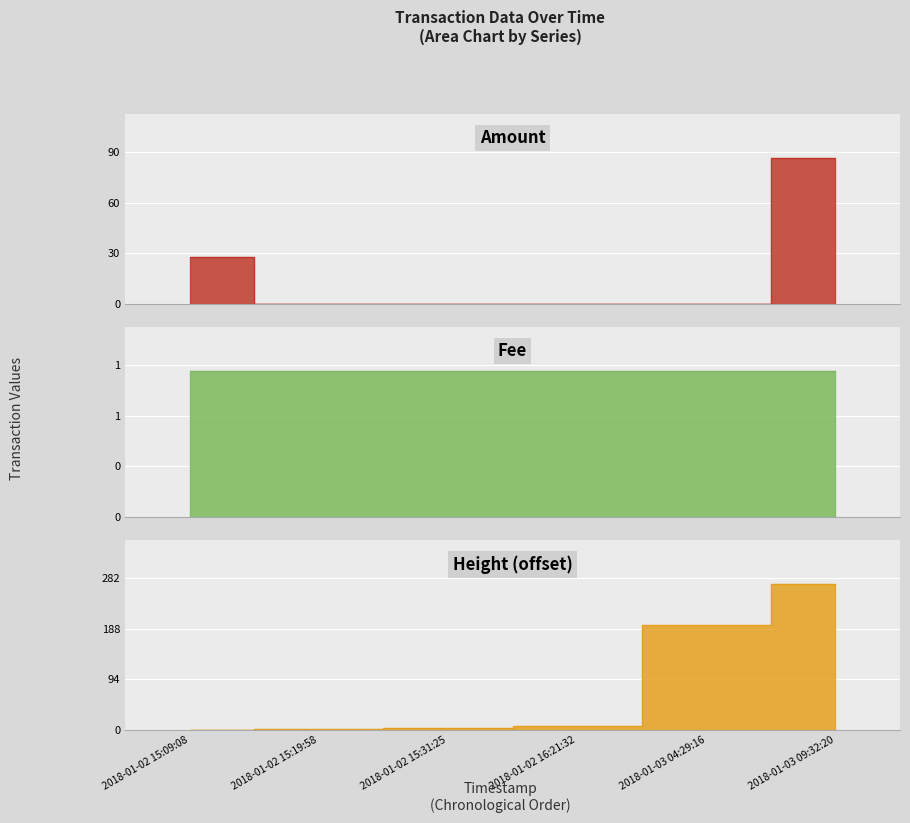

Is the value of Height_norm at 2018-01-03 09:32:20 greater than the value of Amount at 2018-01-02 16:21:32?

Yes